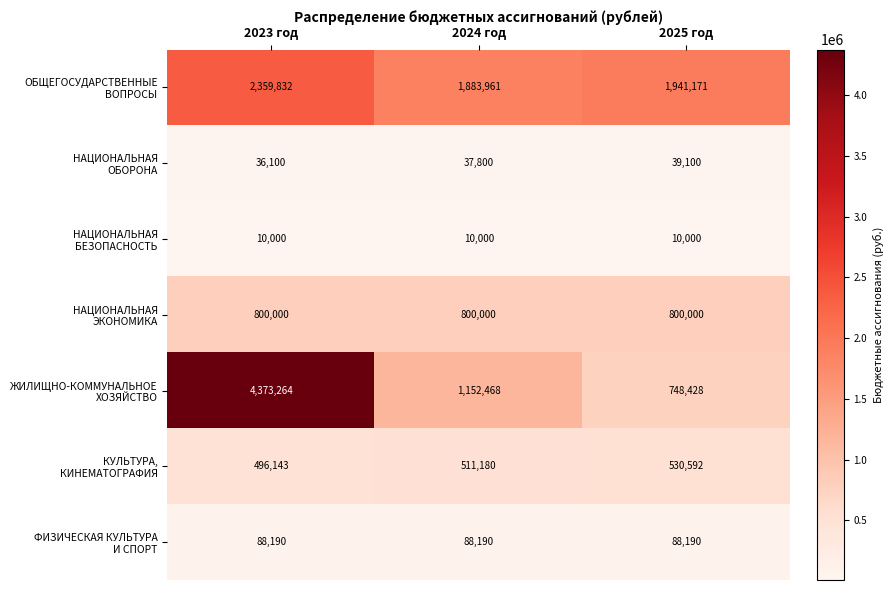

What is the smallest value displayed?

10000